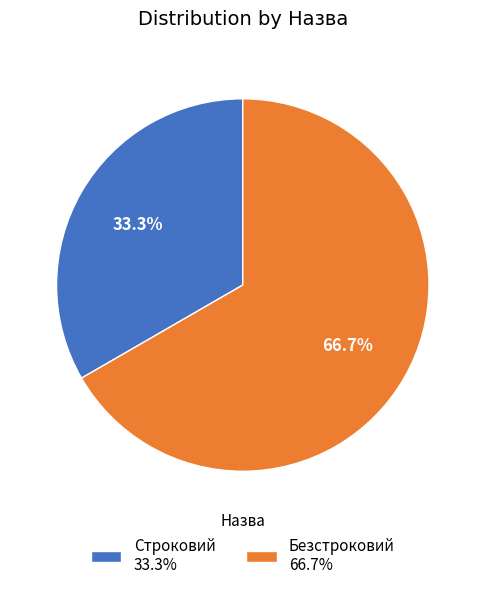

Rank the categories by value from highest to lowest.

Безстроковий, Строковий